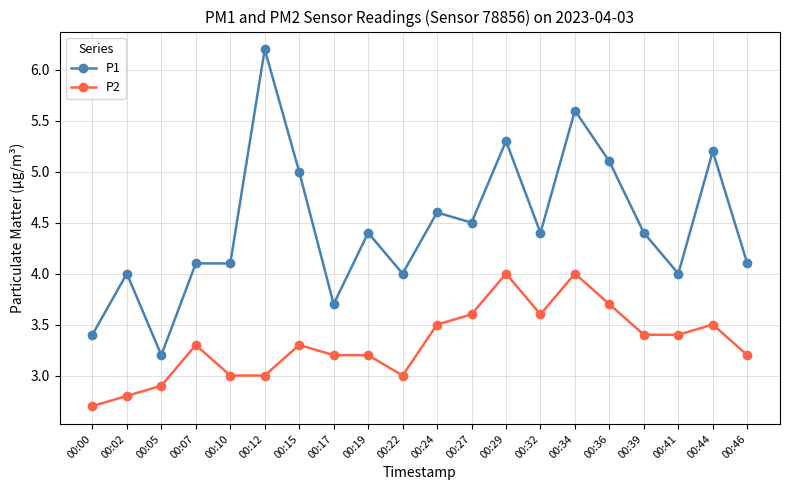

At which label does P1 reach its peak?

00:12